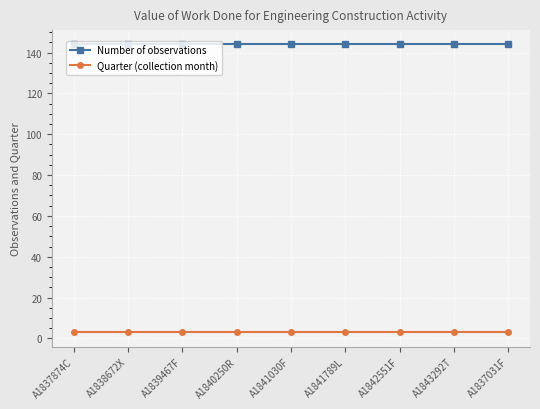

What is the sum of all Quarter (collection month) values?

27